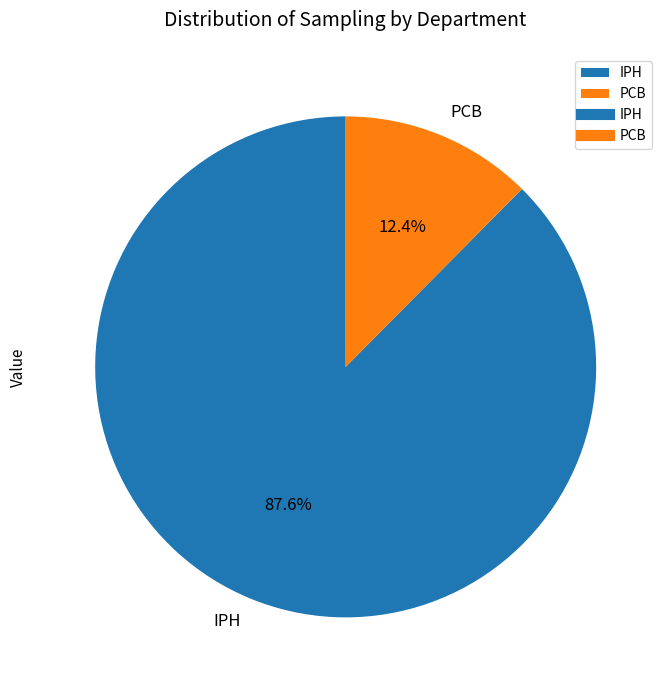

Is there a majority slice in this chart?

Yes